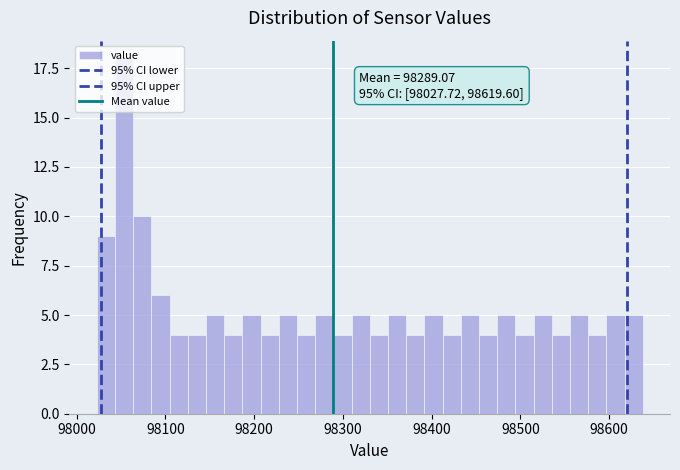

Read against the x-axis, roughly where is the centre of the tallest bar?

98050